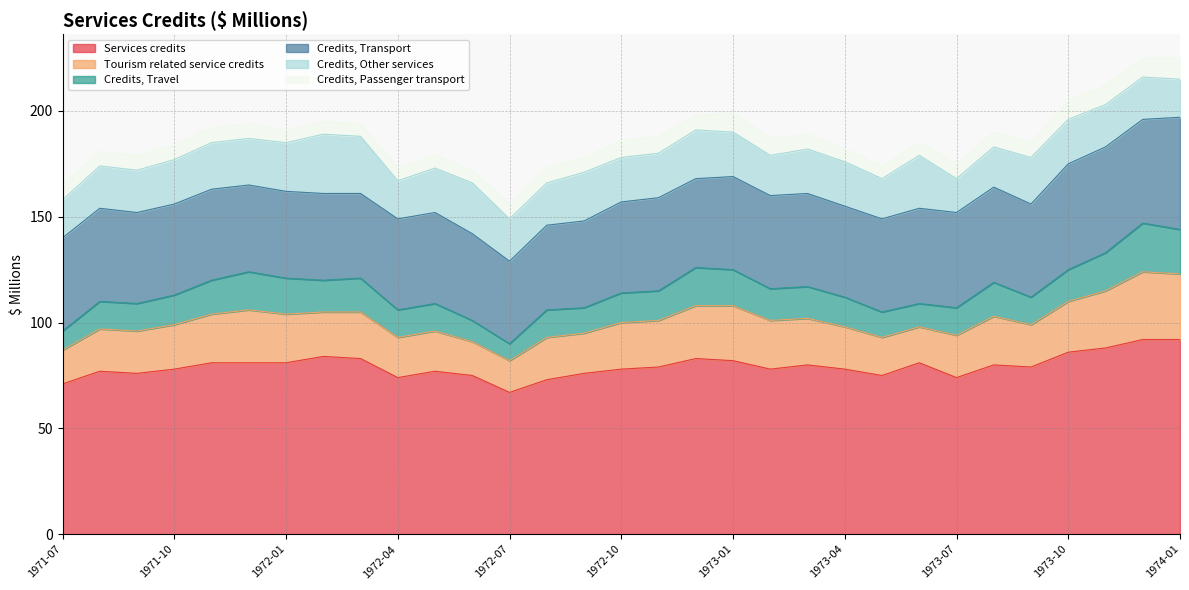

At which category does the chart reach its peak across all series?

1973-12